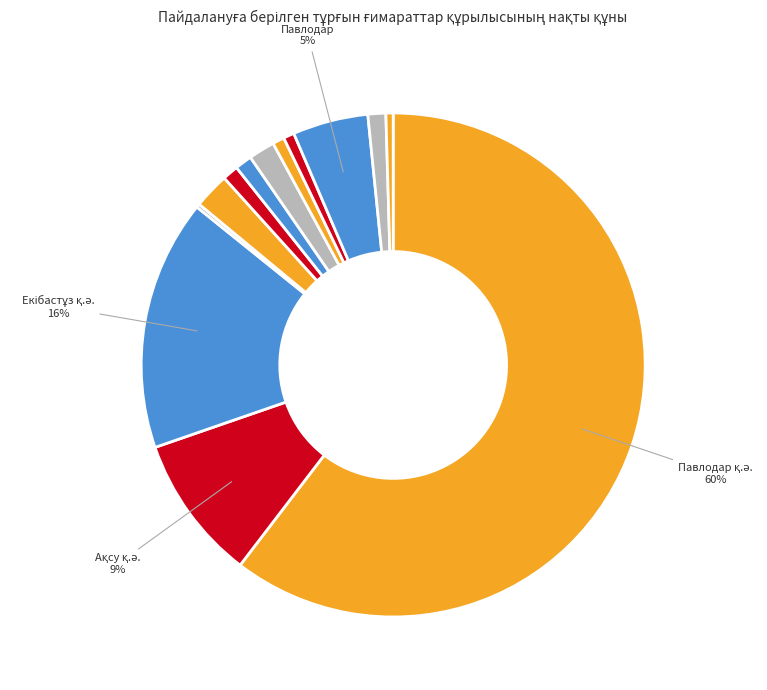

Rank the categories by value from lowest to highest.

Ақтоғай, Шарбақты, Май, Аққулы, Железин, Ертіс, Успен, Тереңкөл, Баянауыл, Павлодар, Ақсу қ.ә., Екібастұз қ.ә., Павлодар қ.ә.